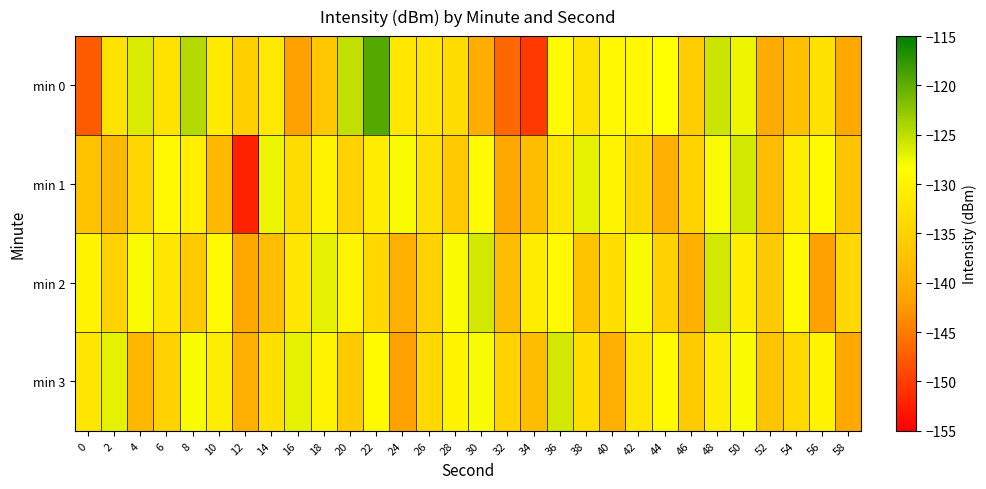

Reading left to right, list all the values displayed in this chart.

min 0: 0=-147.5	2=-132.6	4=-126.4	6=-132.6	8=-124.4	10=-131.2	12=-135.3	14=-131.5	16=-142.0	18=-136.5	20=-125.2	22=-119.4	24=-131.8	26=-132.0	28=-133.5	30=-140.3	32=-146.5	34=-150.2	36=-129.0	38=-132.4	40=-129.2	42=-129.3	44=-128.4	46=-135.7	48=-125.7	50=-127.5	52=-140.7	54=-137.6	56=-132.7	58=-141.2
min 1: 0=-137.1	2=-138.9	4=-134.1	6=-129.3	8=-130.9	10=-138.7	12=-152.0	14=-127.4	16=-133.5	18=-130.0	20=-135.0	22=-131.0	24=-128.0	26=-133.0	28=-136.0	30=-129.0	32=-141.0	34=-138.0	36=-132.0	38=-127.0	40=-130.0	42=-134.0	44=-140.0	46=-135.0	48=-128.0	50=-126.0	52=-138.0	54=-131.0	56=-129.0	58=-137.0
min 2: 0=-130.0	2=-135.0	4=-128.0	6=-132.0	8=-136.0	10=-129.0	12=-141.0	14=-138.0	16=-132.0	18=-127.0	20=-130.0	22=-134.0	24=-140.0	26=-135.0	28=-128.0	30=-126.0	32=-138.0	34=-131.0	36=-129.0	38=-137.0	40=-133.0	42=-128.0	44=-135.0	46=-140.0	48=-126.0	50=-131.0	52=-136.0	54=-129.0	56=-142.0	58=-134.0
min 3: 0=-132.0	2=-127.0	4=-139.0	6=-135.0	8=-128.0	10=-131.0	12=-140.0	14=-133.0	16=-127.0	18=-130.0	20=-136.0	22=-129.0	24=-142.0	26=-134.0	28=-130.0	30=-128.0	32=-135.0	34=-138.0	36=-126.0	38=-133.0	40=-140.0	42=-132.0	44=-129.0	46=-136.0	48=-131.0	50=-128.0	52=-137.0	54=-134.0	56=-130.0	58=-141.0